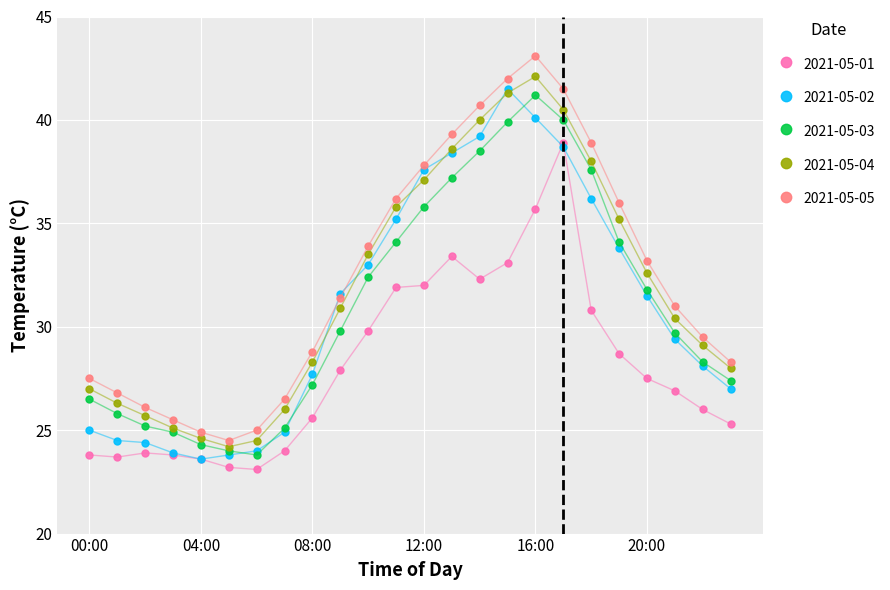

True or false: 2021-05-01 and 2021-05-05 cross at least once.

False